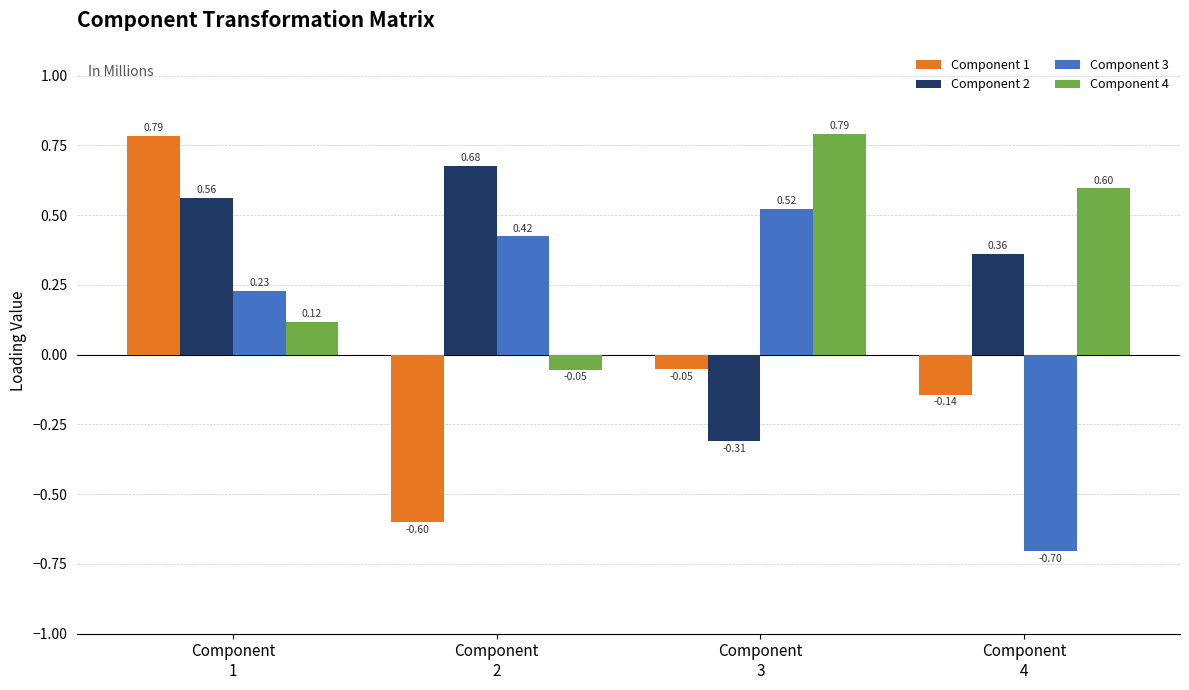

Which series changed the most between Component
1 and Component
3?

Component 2